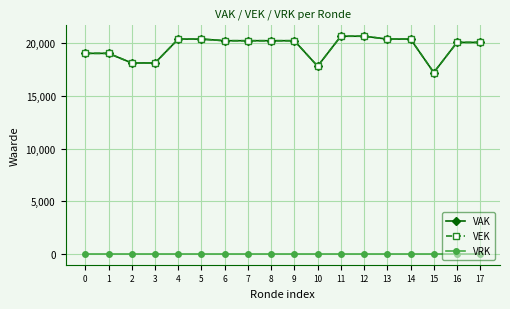

What is the lowest value of the VAK series?

17227